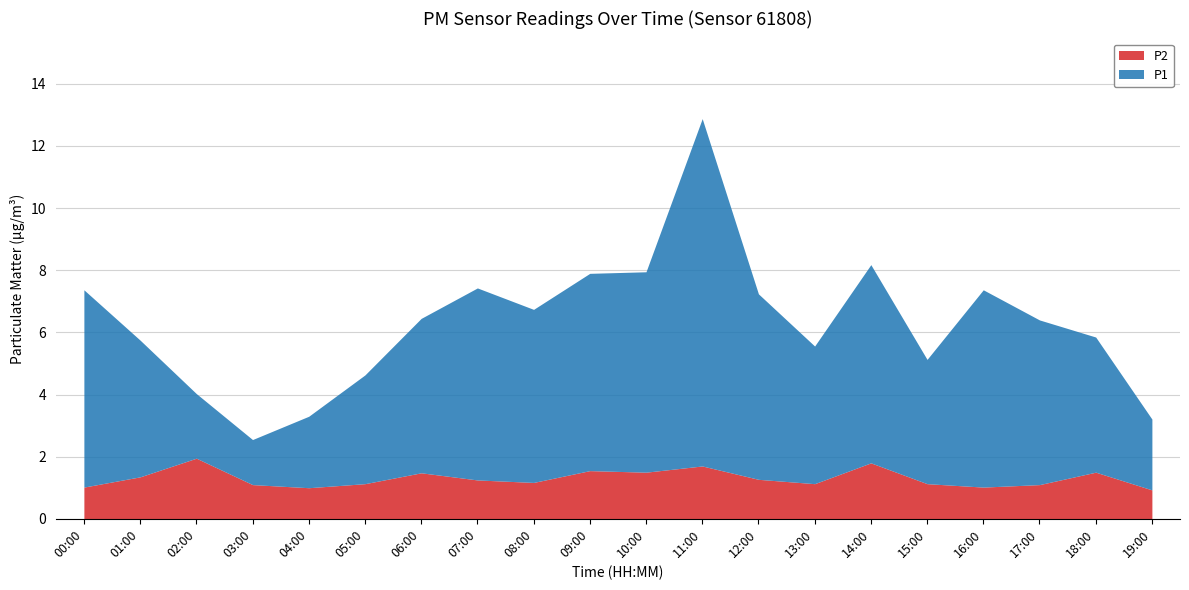

Does the chart display data point markers on the line(s)?

No